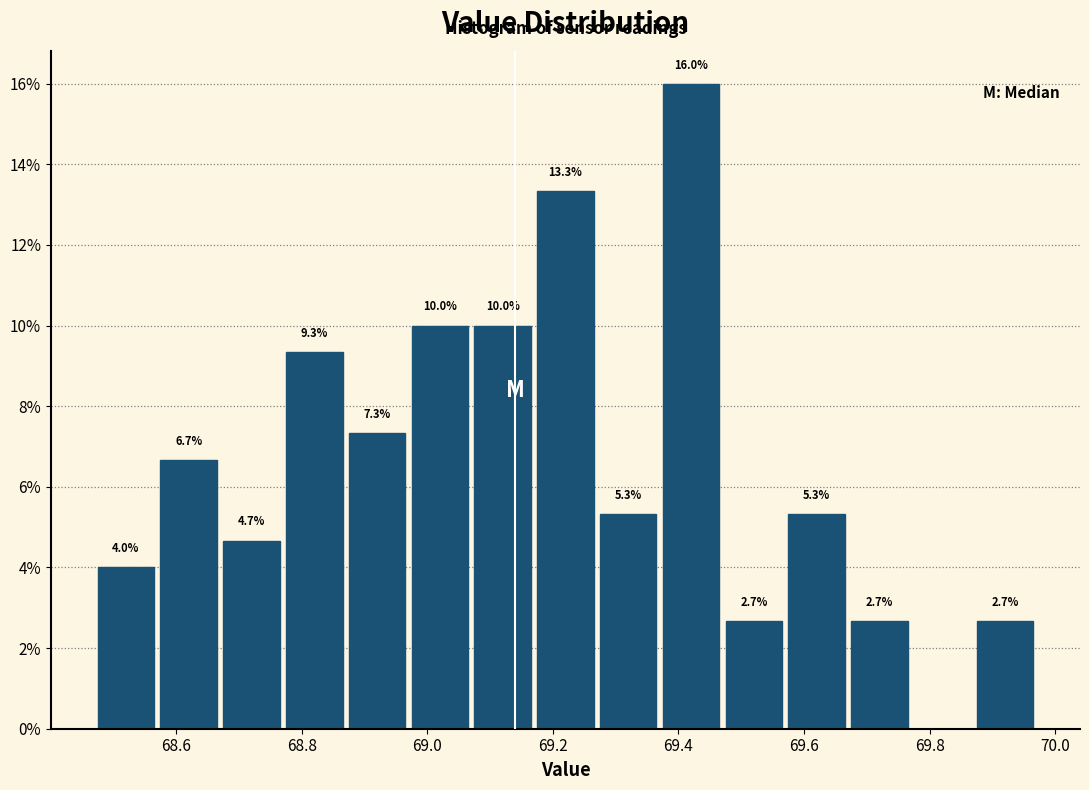

Which range on the x-axis has the tallest bar?

69.37 to 69.47